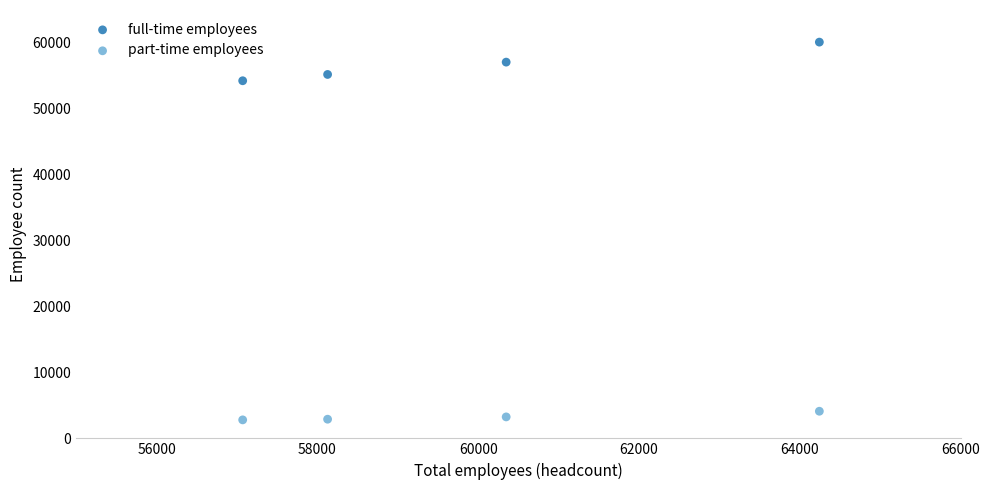

Which series has the largest Y range (max minus min)?

full-time employees